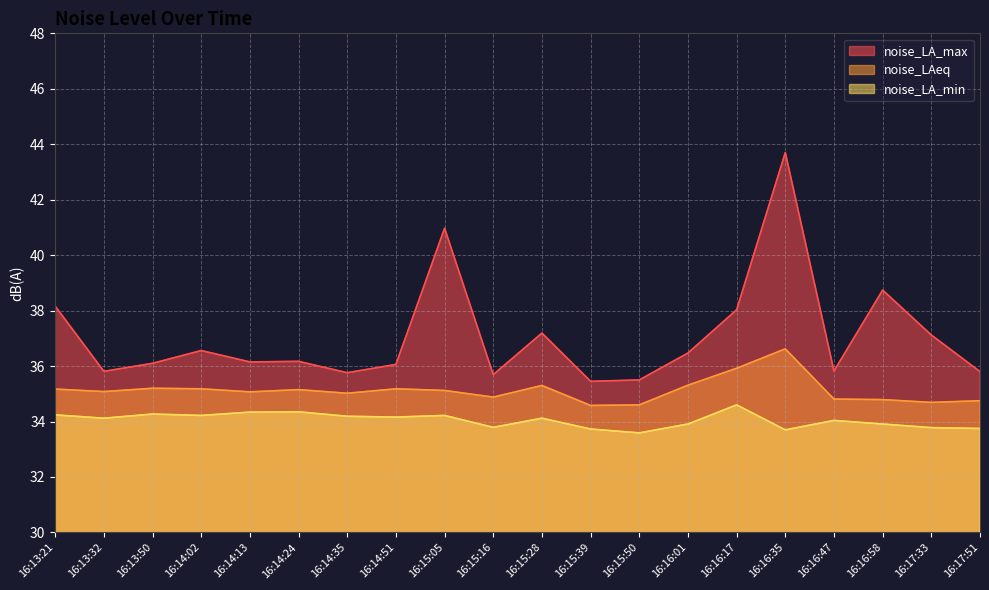

Is it true that noise_LA_max equals 19.2 at 16:14:24?

False